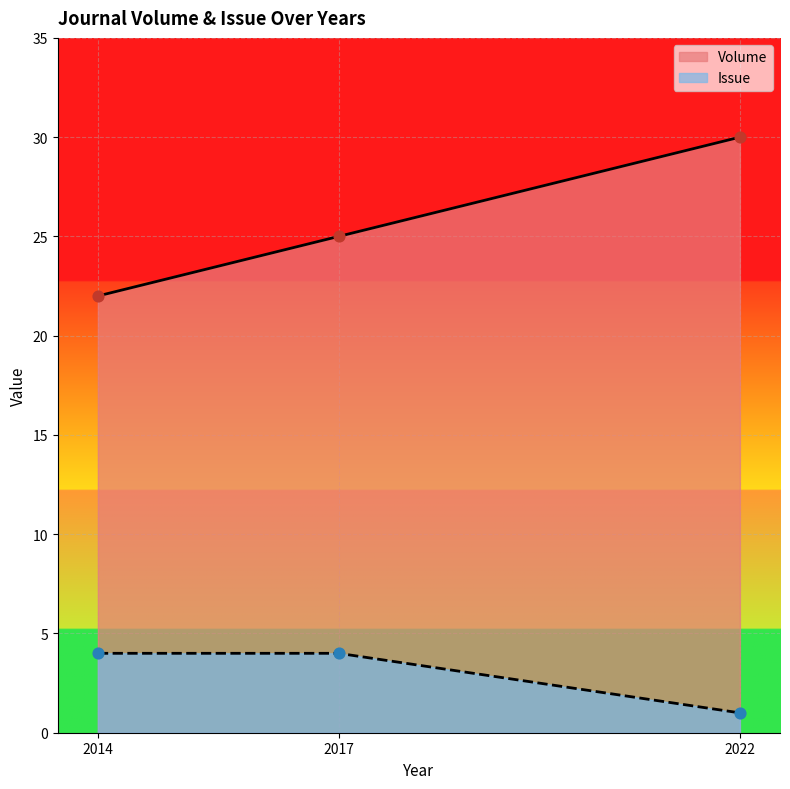

Which series contains the lowest Y value?

Issue